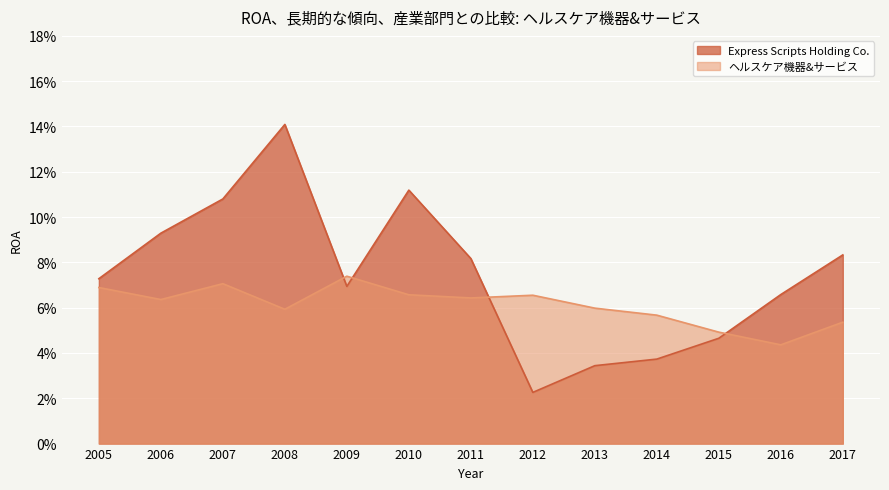

Which series has the largest range (max minus min)?

Express Scripts Holding Co.